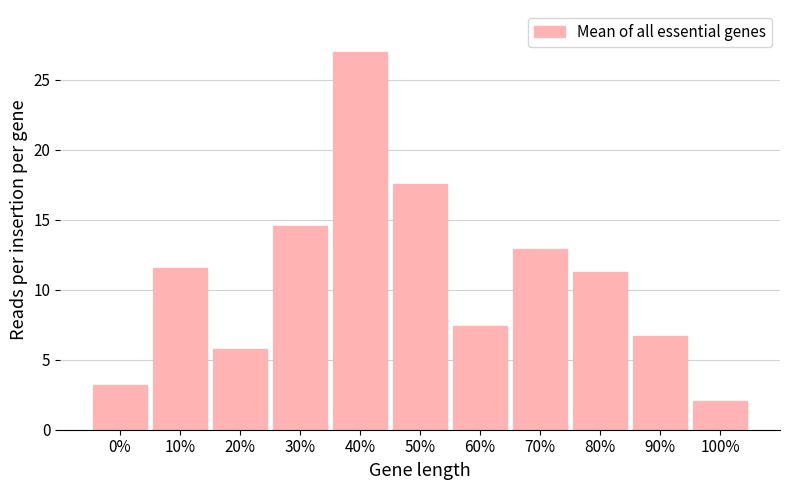

Reading left to right, transcribe all the data shown in this chart.

3.2	11.5	5.8	14.5	27.0	17.5	7.4	12.9	11.3	6.7	2.1